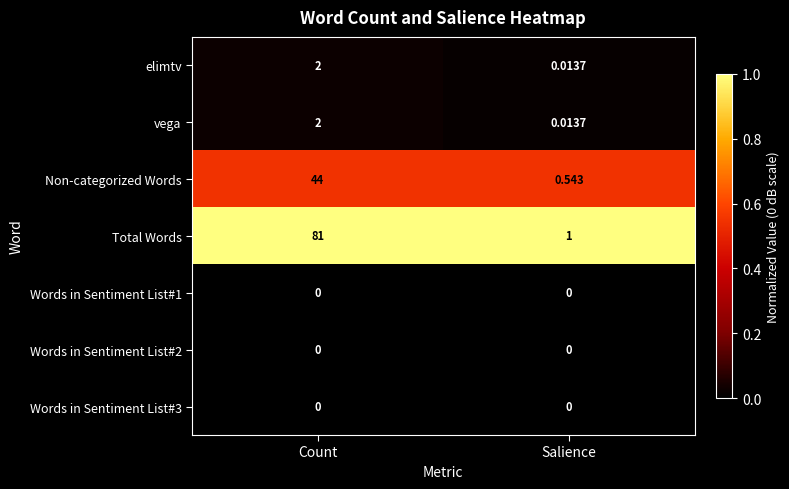

At which category is the sum across all series the highest?

Count